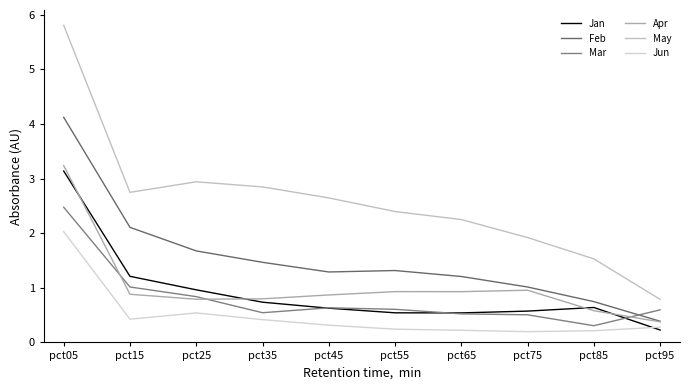

What is the value of the Feb point at the 3rd from the left?

1.7